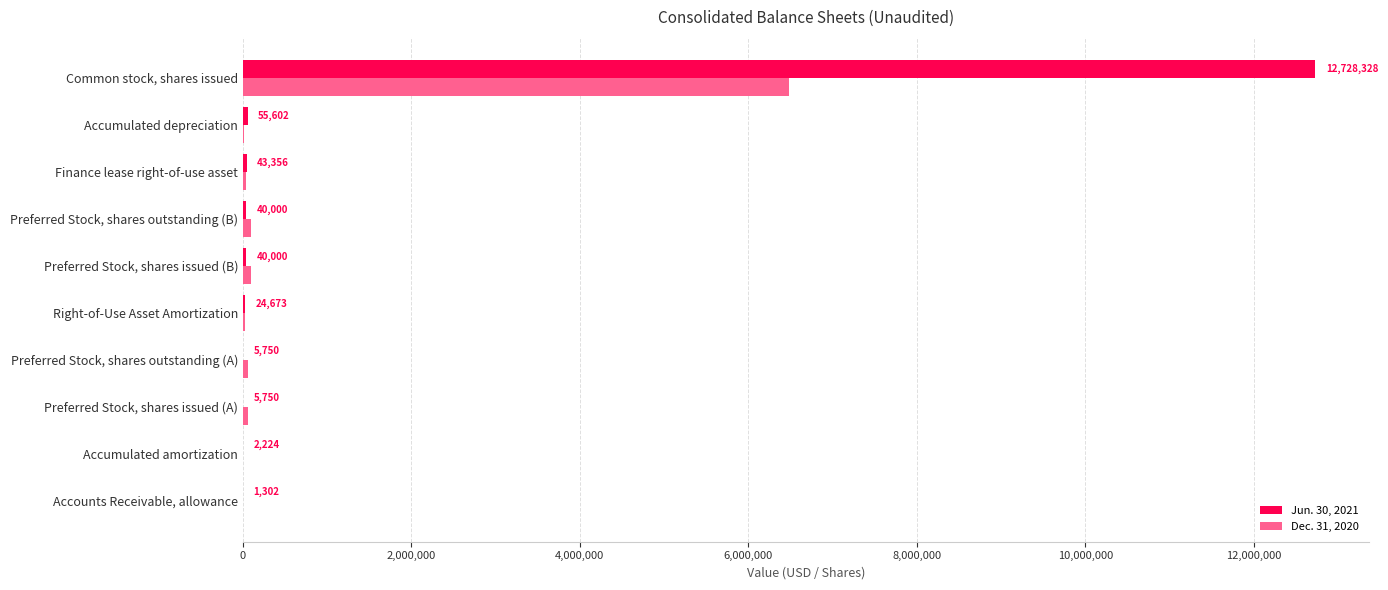

At which label does Dec. 31, 2020 reach its peak?

Common stock, shares issued